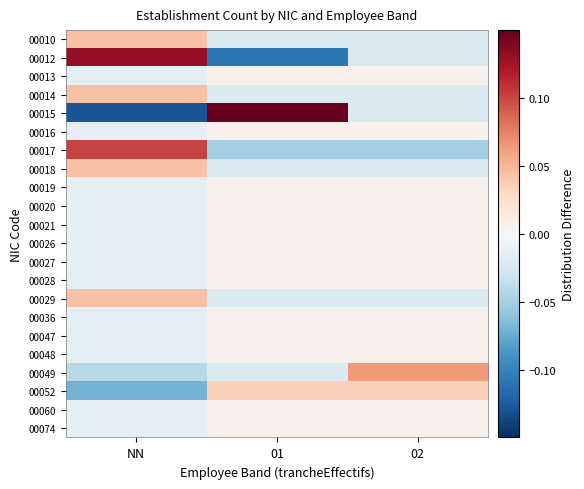

Reading left to right, transcribe all the data shown in this chart.

00010: NN=0.0	01=-0.0	02=-0.0
00012: NN=0.1	01=-0.1	02=-0.0
00013: NN=-0.0	01=0.0	02=0.0
00014: NN=0.0	01=-0.0	02=-0.0
00015: NN=-0.1	01=0.1	02=-0.0
00016: NN=-0.0	01=0.0	02=0.0
00017: NN=0.1	01=-0.1	02=-0.1
00018: NN=0.0	01=-0.0	02=-0.0
00019: NN=-0.0	01=0.0	02=0.0
00020: NN=-0.0	01=0.0	02=0.0
00021: NN=-0.0	01=0.0	02=0.0
00026: NN=-0.0	01=0.0	02=0.0
00027: NN=-0.0	01=0.0	02=0.0
00028: NN=-0.0	01=0.0	02=0.0
00029: NN=0.0	01=-0.0	02=-0.0
00036: NN=-0.0	01=0.0	02=0.0
00047: NN=-0.0	01=0.0	02=0.0
00048: NN=-0.0	01=0.0	02=0.0
00049: NN=-0.0	01=-0.0	02=0.1
00052: NN=-0.1	01=0.0	02=0.0
00060: NN=-0.0	01=0.0	02=0.0
00074: NN=-0.0	01=0.0	02=0.0